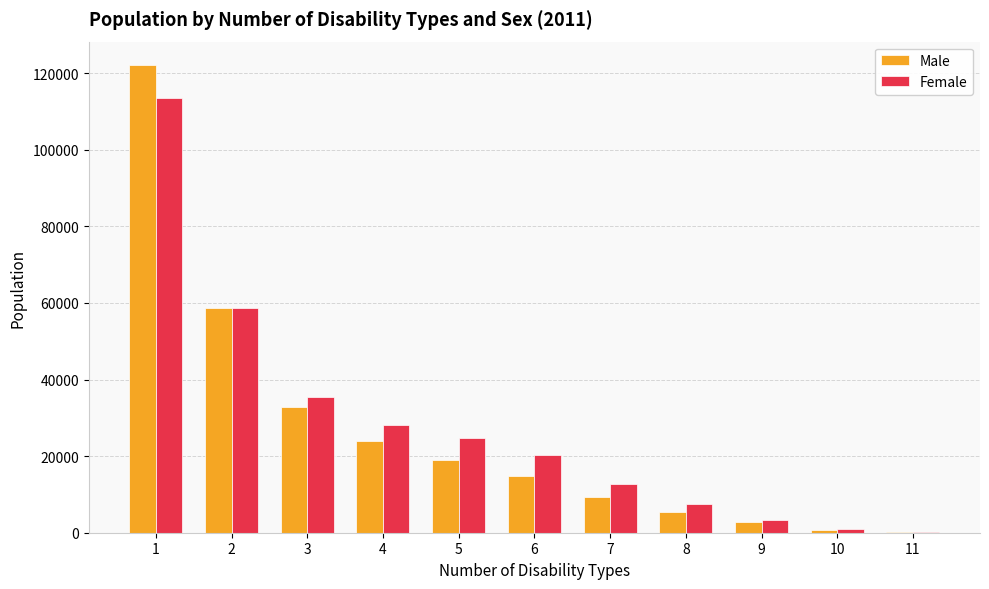

The Male series shows 14754 at 6. True or false?

True